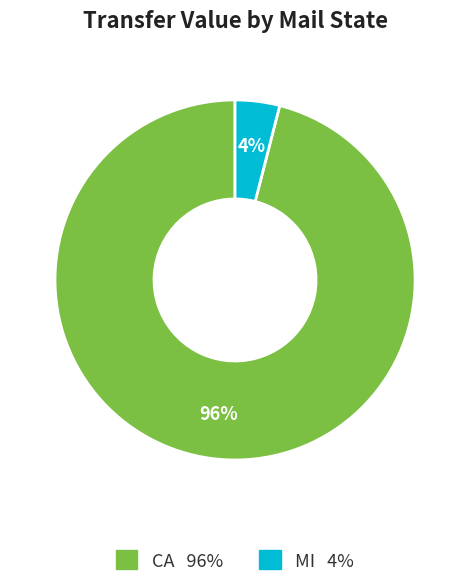

Is there any slice that represents more than half of the pie?

Yes